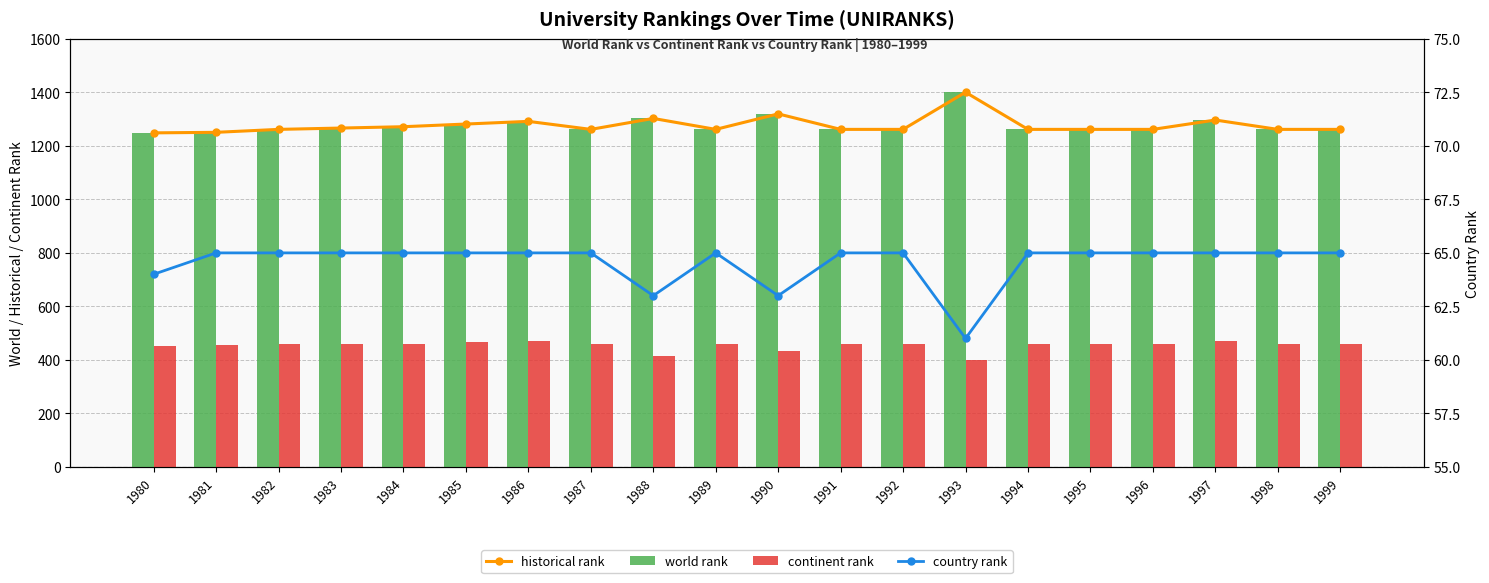

Where does the continent rank series first go above 459?

1983